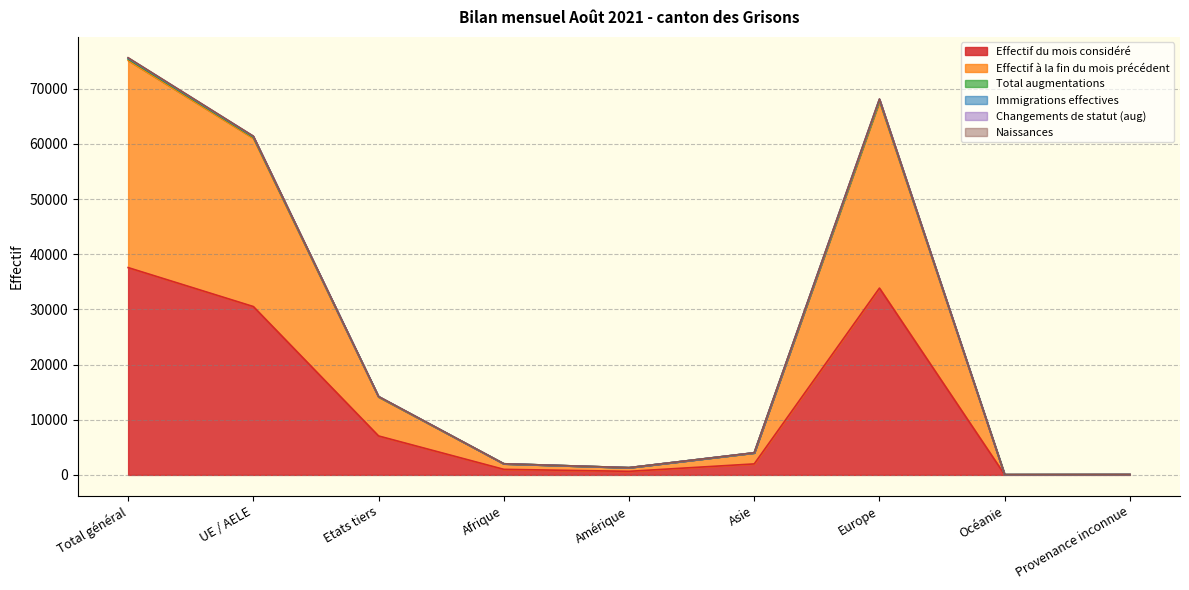

The Effectif du mois considéré series shows 49580 at UE / AELE. True or false?

False